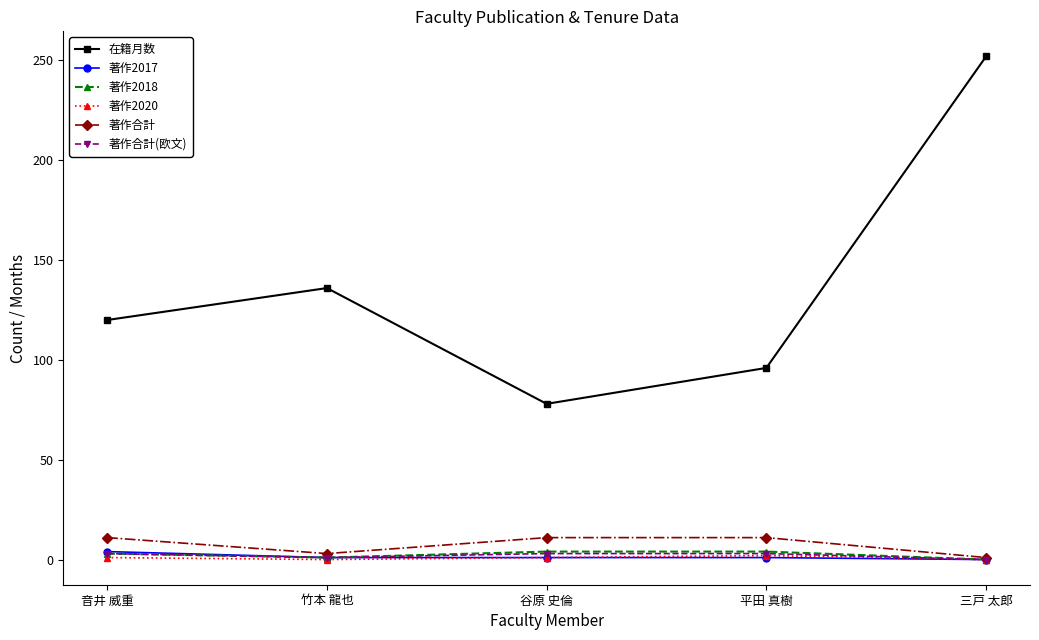

What is the label of the 5th point from the left?

三戸 太郎